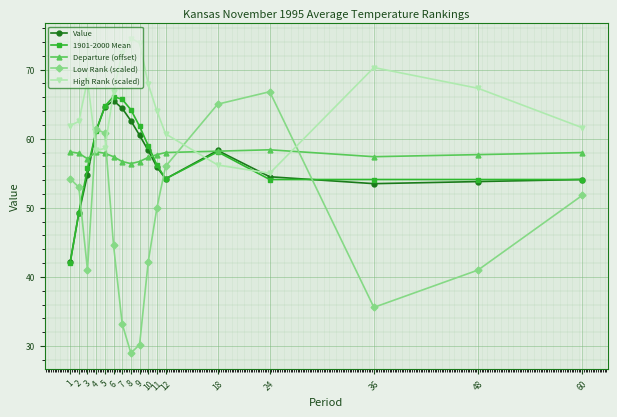

What is the value of the Low Rank (scaled) point at the 7th from the left?

33.2